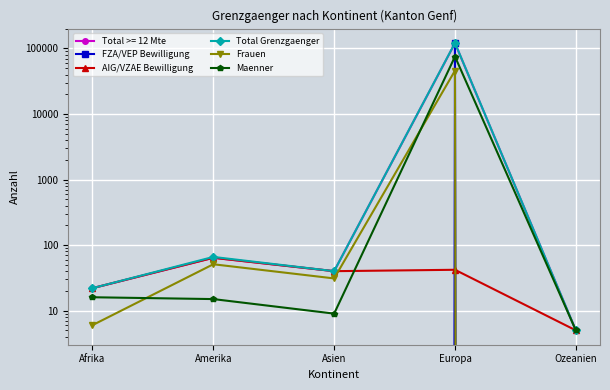

What is the difference between the highest and lowest values at Europa?

121302